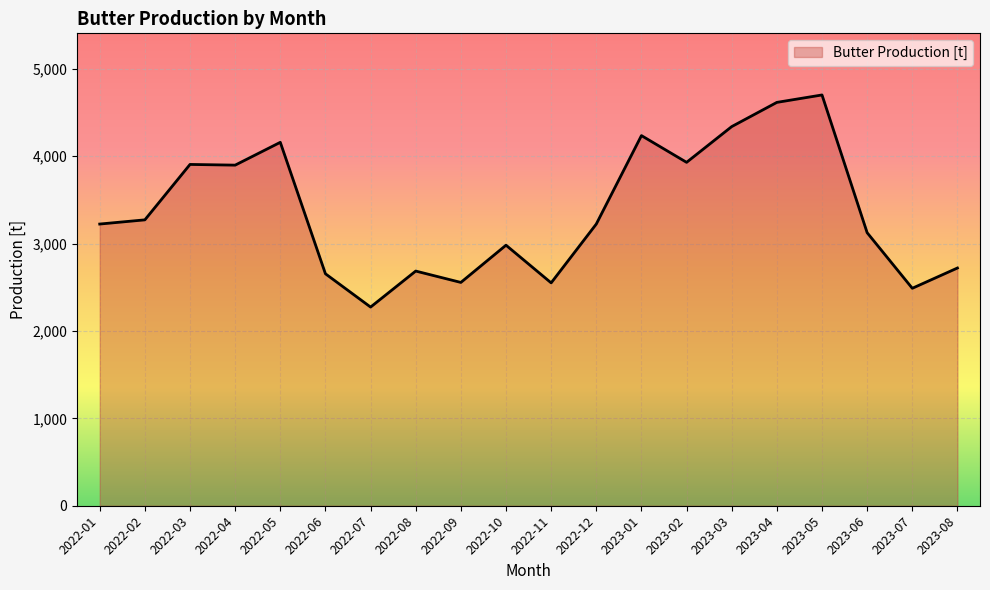

How many values are below 3223?

9